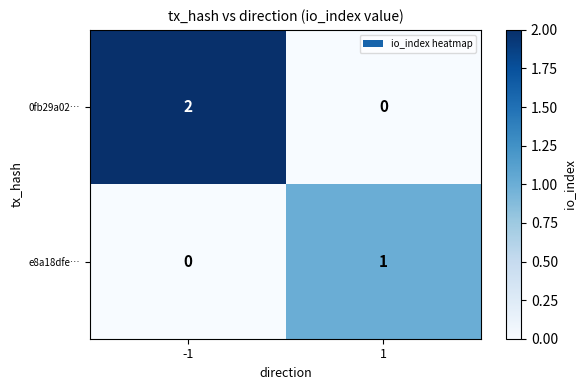

Is it true that 0fb29a02… equals 0 at 1?

True